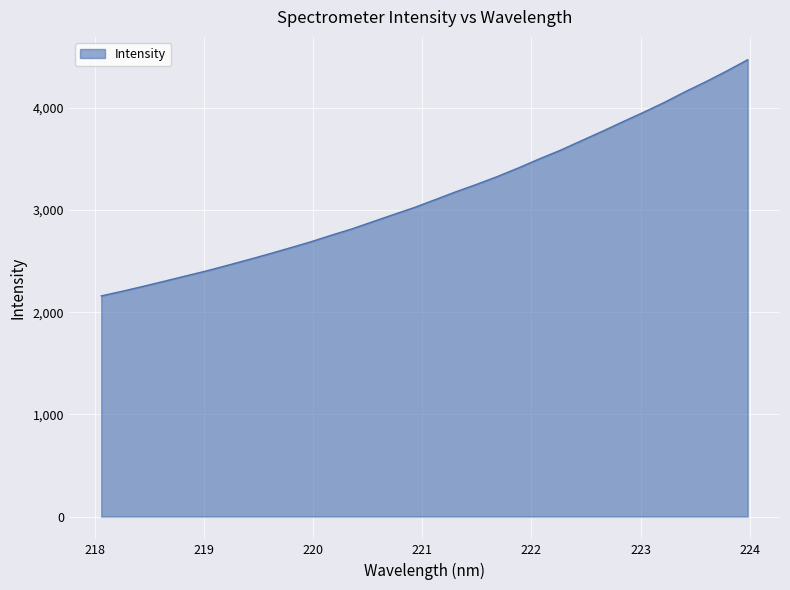

What is the minimum value shown in the chart?

2159.4